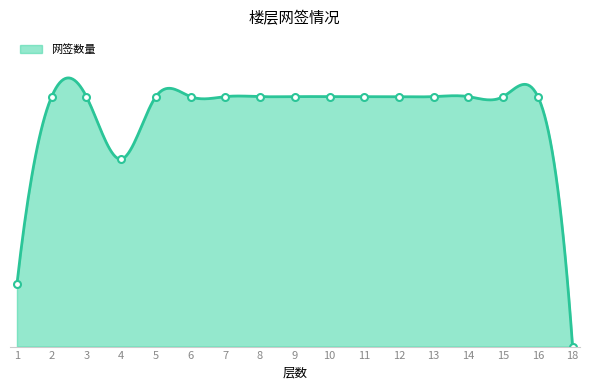

List the labels in order of value, largest first.

2, 3, 5, 6, 7, 8, 9, 10, 11, 12, 13, 14, 15, 16, 4, 1, 18